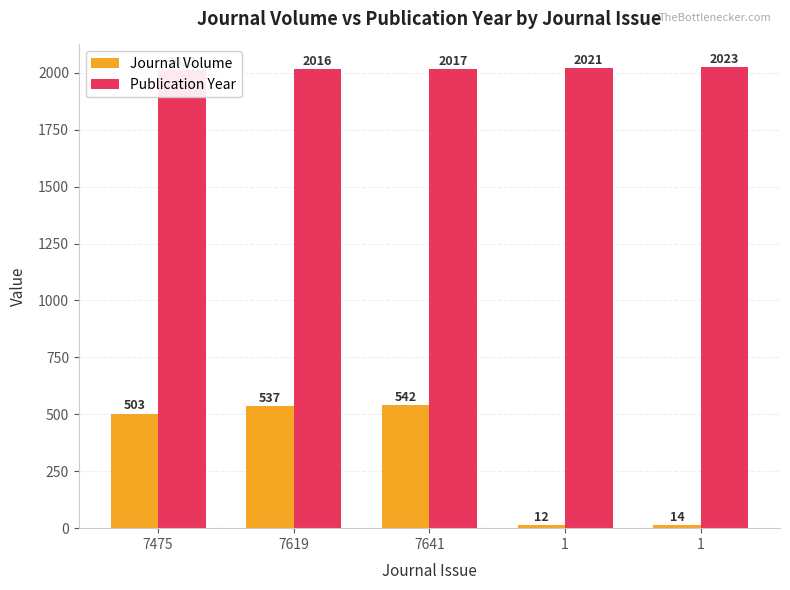

What are all the series names shown in the legend?

Journal Volume, Publication Year